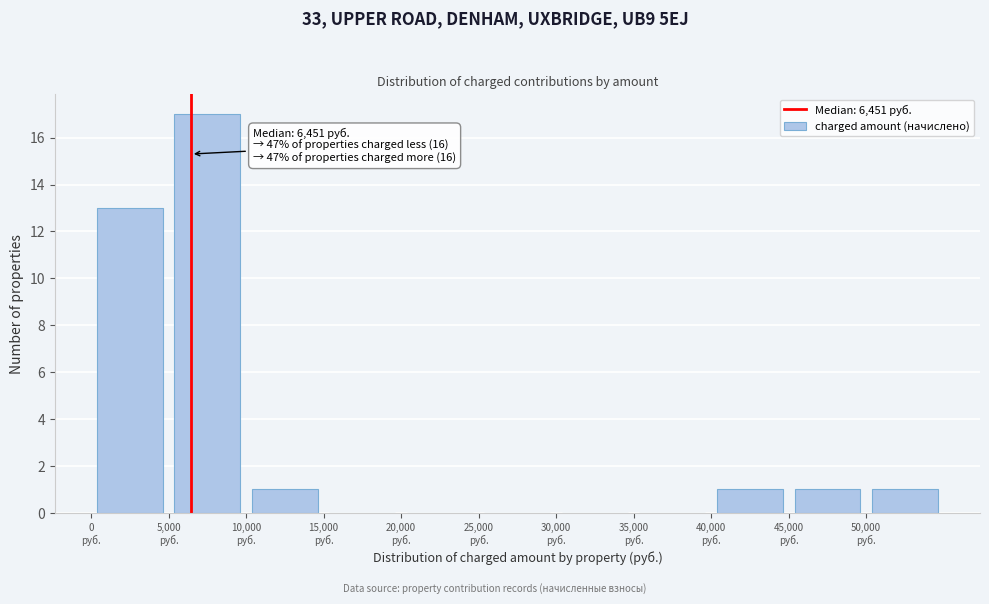

Over which range of the x-axis is the bar tallest?

5000 to 10000